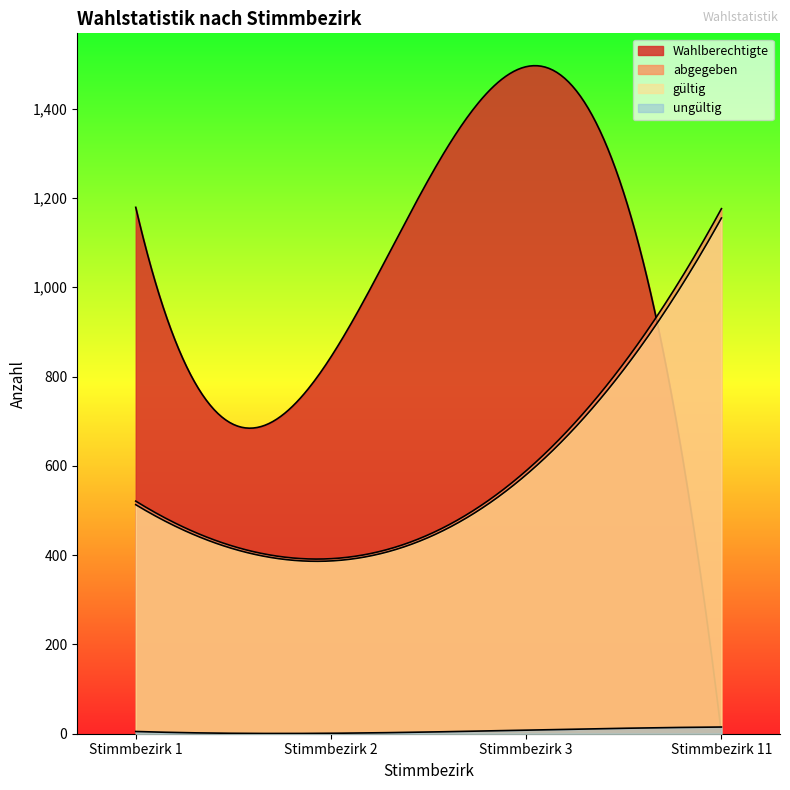

Reading left to right, what are all the values shown in this chart?

Wahlberechtigte: 1179	844	1494	0
abgegeben: 521	392	589	1176
gültig: 513	387	580	1155
ungültig: 5	1	8	15